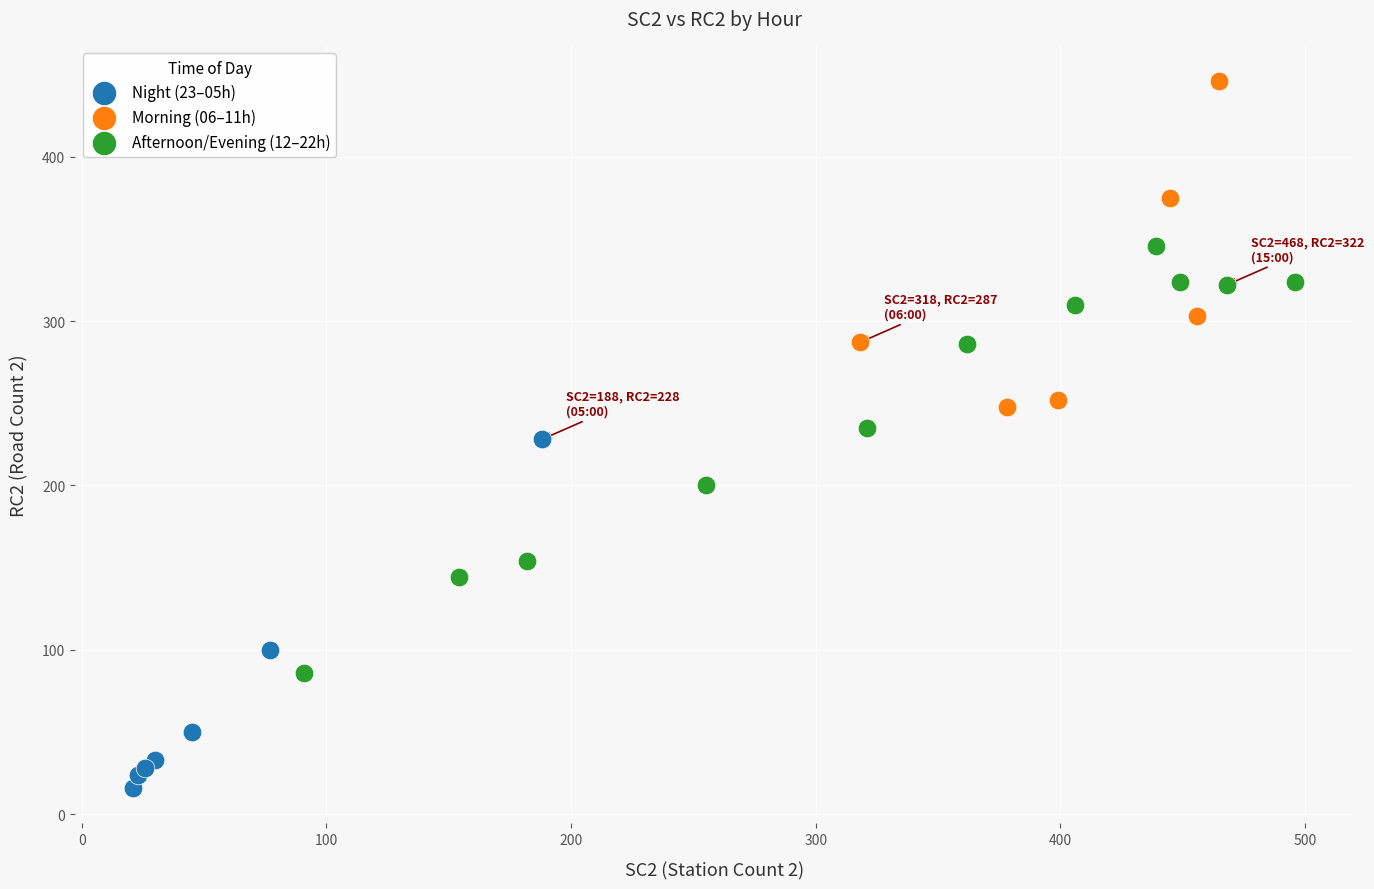

Which series reaches the minimum Y coordinate?

Night (23–05h)